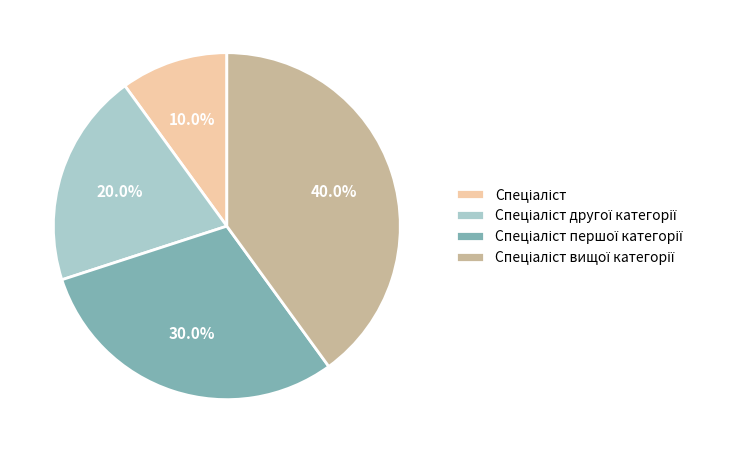

Is there a majority slice in this chart?

No